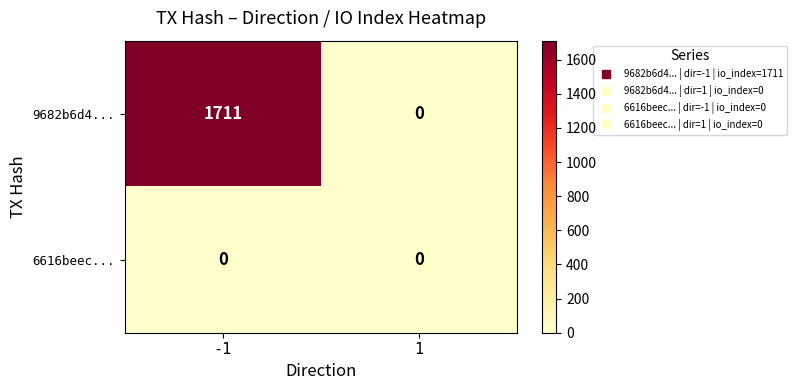

What is the difference between the maximum and minimum values in the 9682b6d4... series?

1711